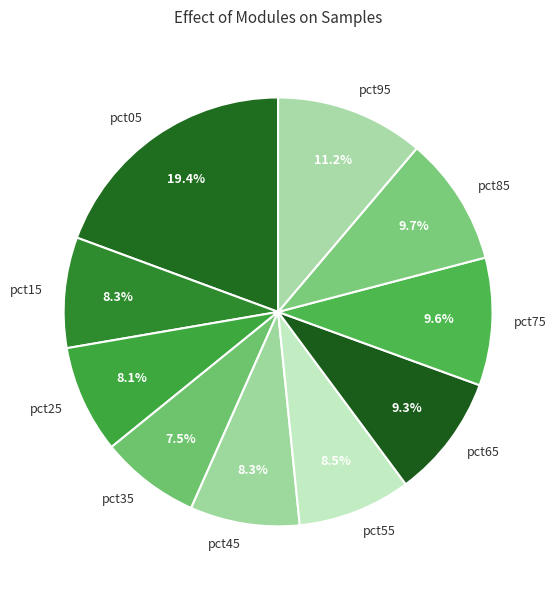

To the nearest percent, what is the combined percentage of pct85 and pct65?

19%